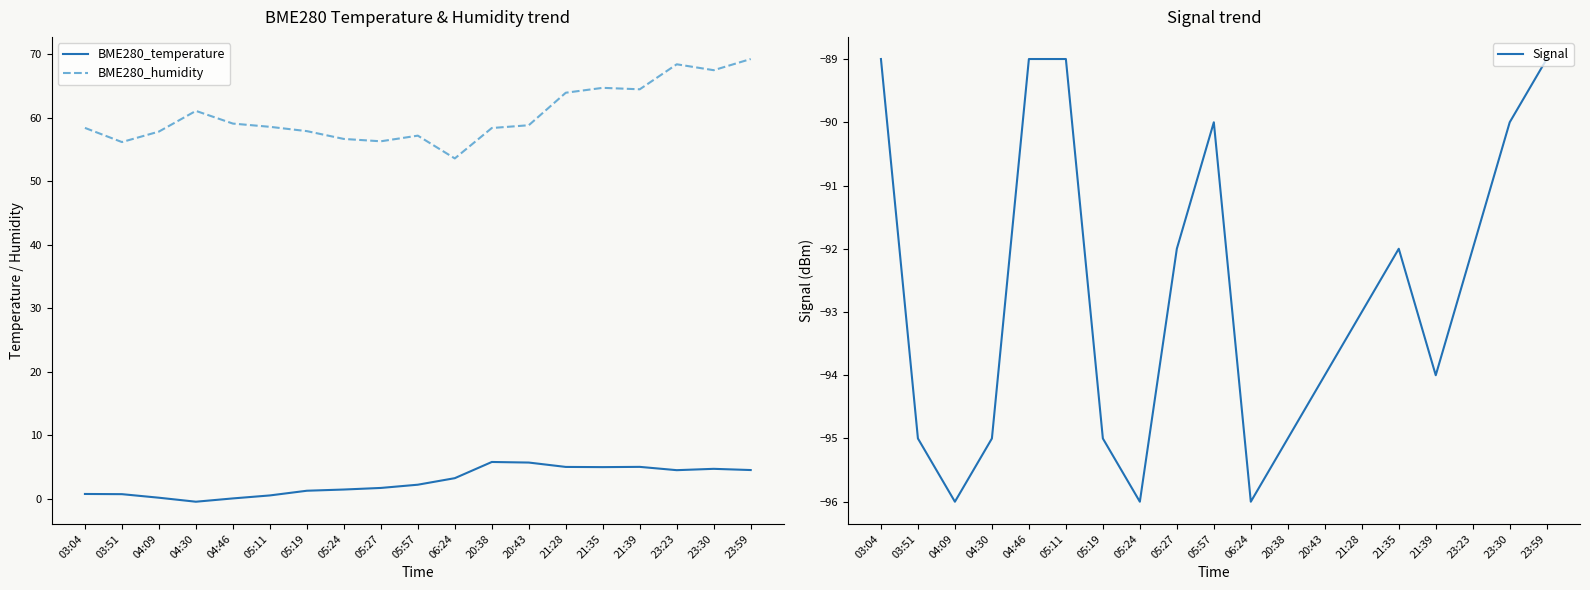

What is the difference between the highest and lowest values at 03:04?

147.4